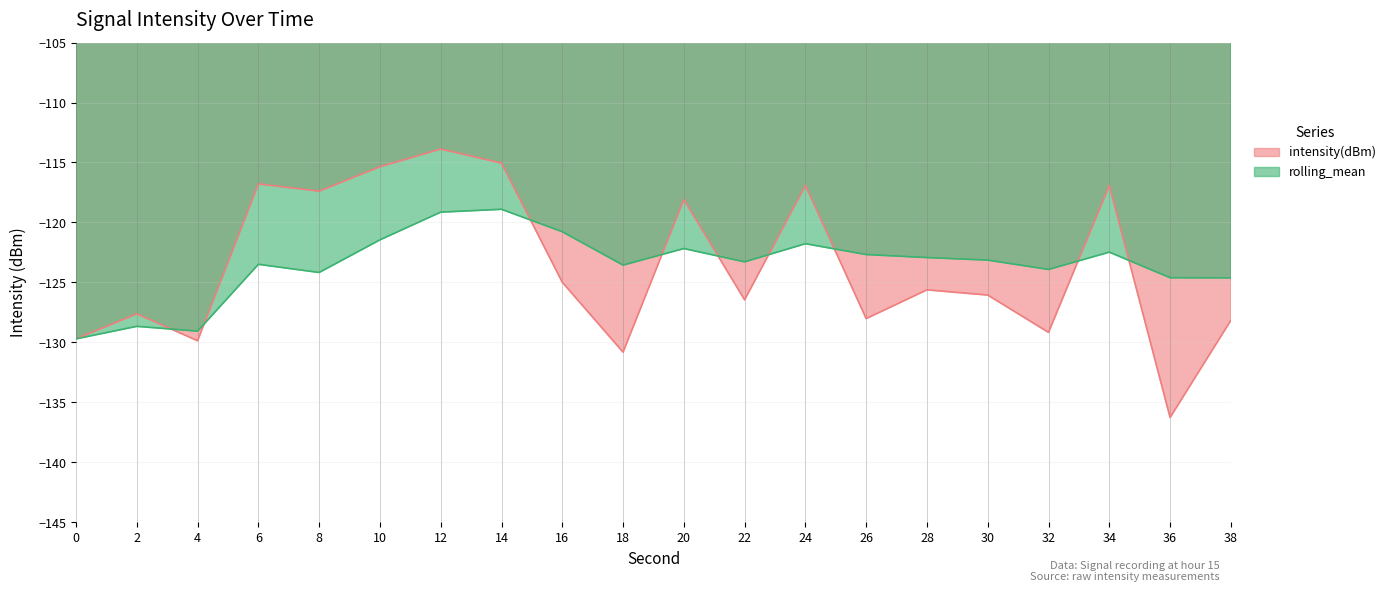

Does the chart have visible grid lines?

Yes